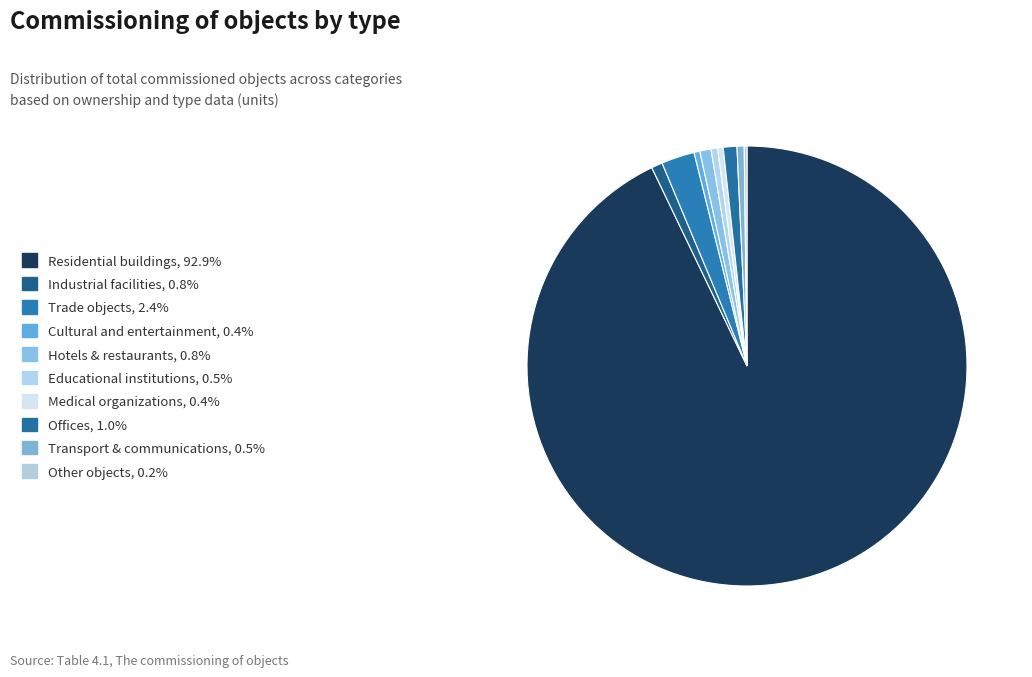

Rank the categories by value from lowest to highest.

Other objects, Medical organizations, Cultural and entertainment, Educational institutions, Transport & communications, Industrial facilities, Hotels & restaurants, Offices, Trade objects, Residential buildings